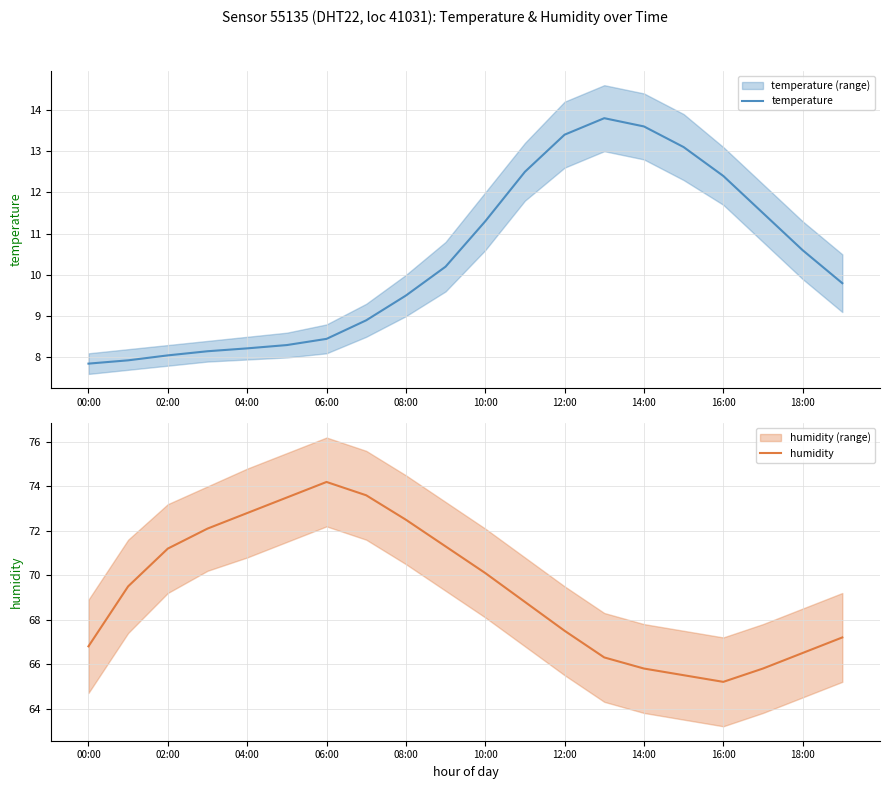

What is the minimum value for temperature?

7.8